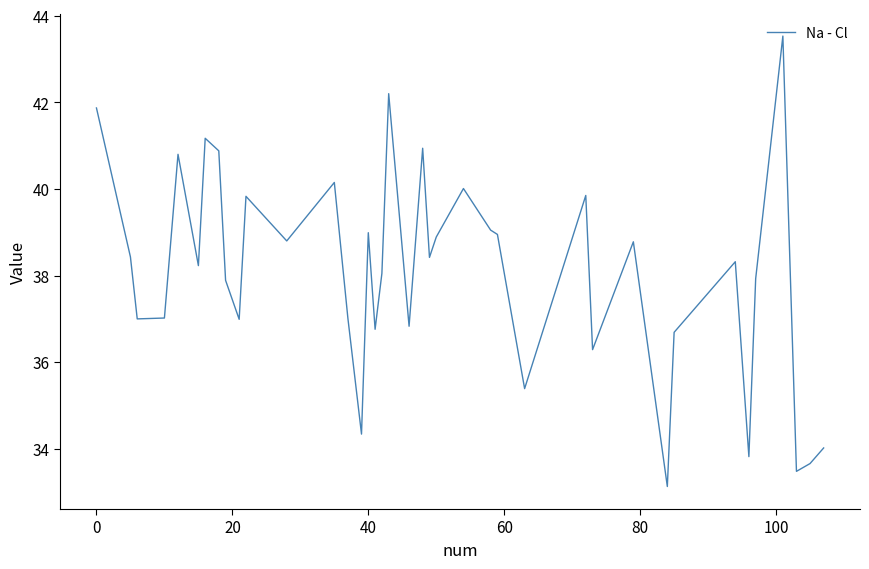

Does the chart display data point markers on the line(s)?

No